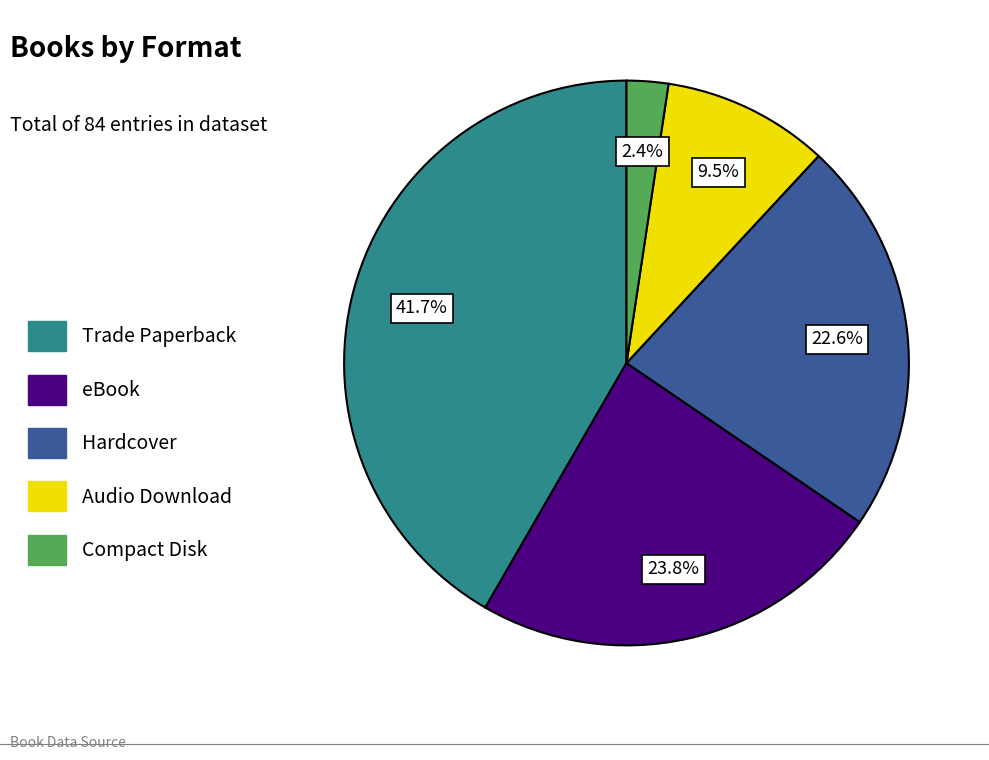

To the nearest percent, what is the average slice percentage?

20%